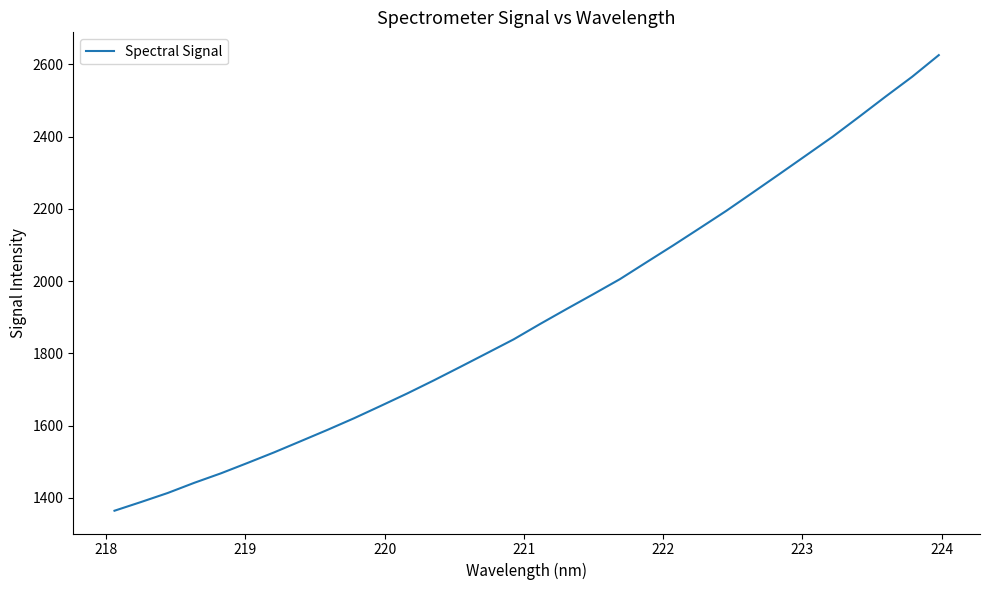

What is the sum of all values?

61040.4